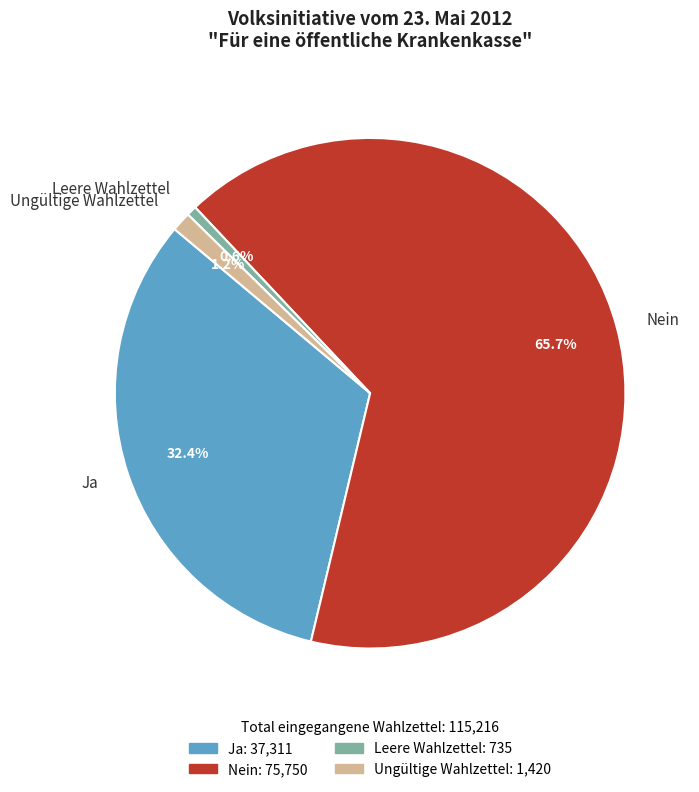

What is the majority slice?

Nein